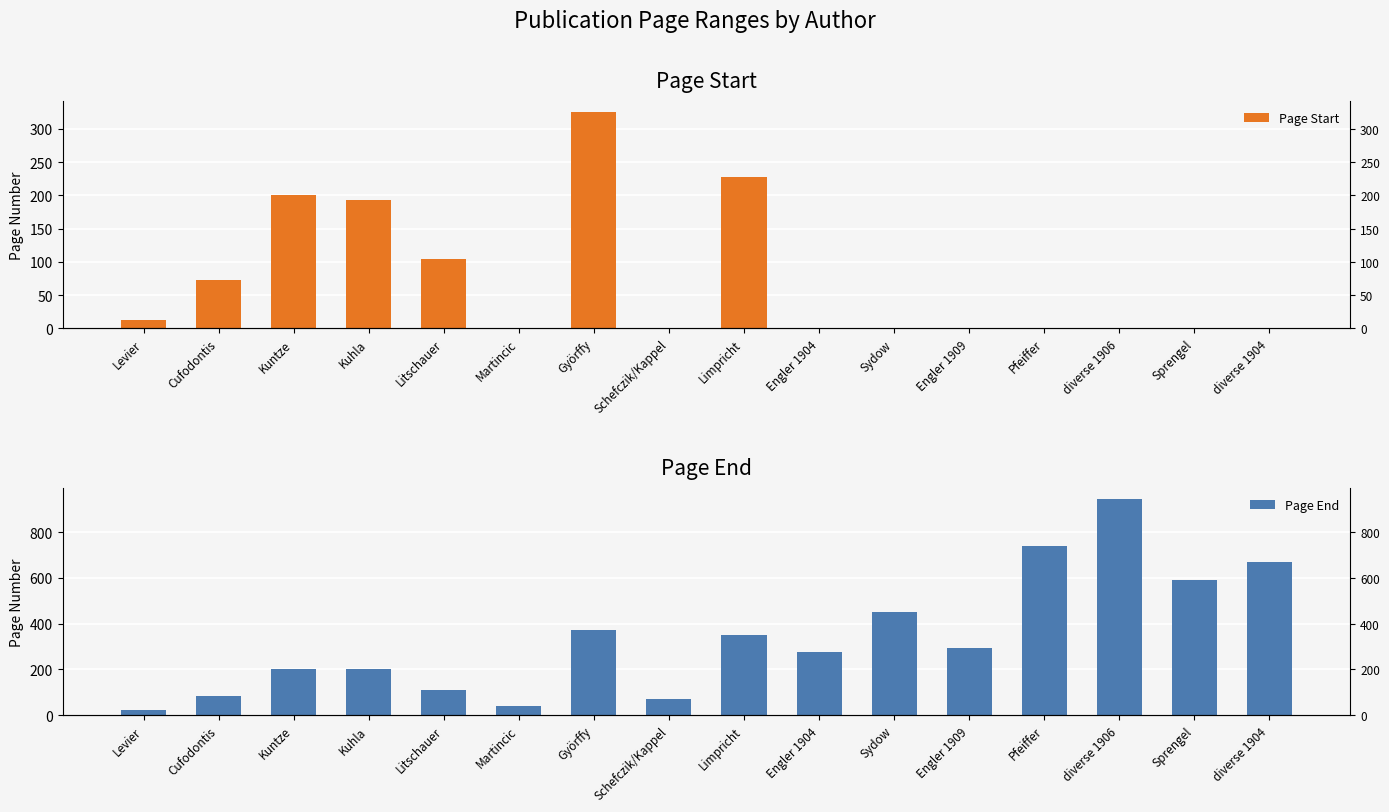

Which series has the largest range (max minus min)?

Page End